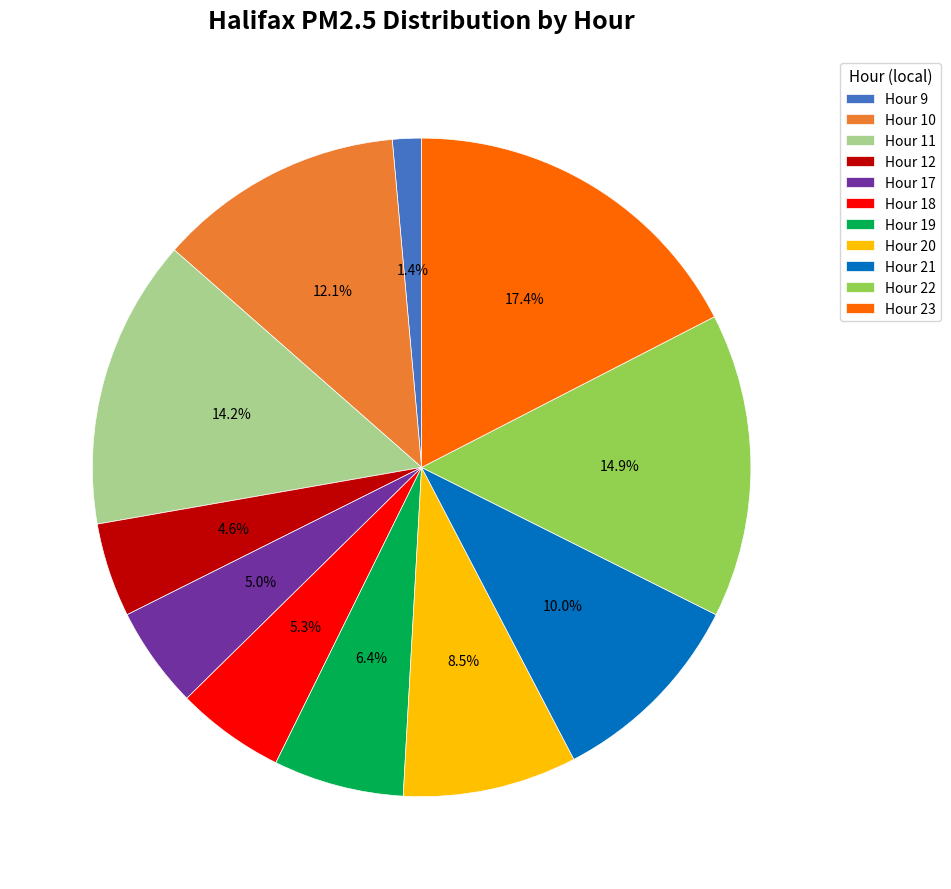

Which has a higher value, Hour 18 or Hour 20?

Hour 20